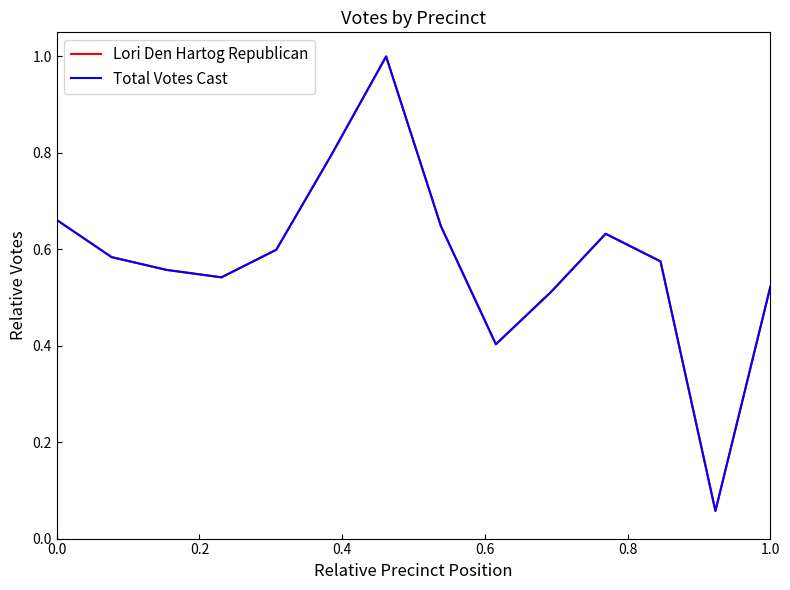

Which series has the largest total across all categories?

Lori Den Hartog Republican